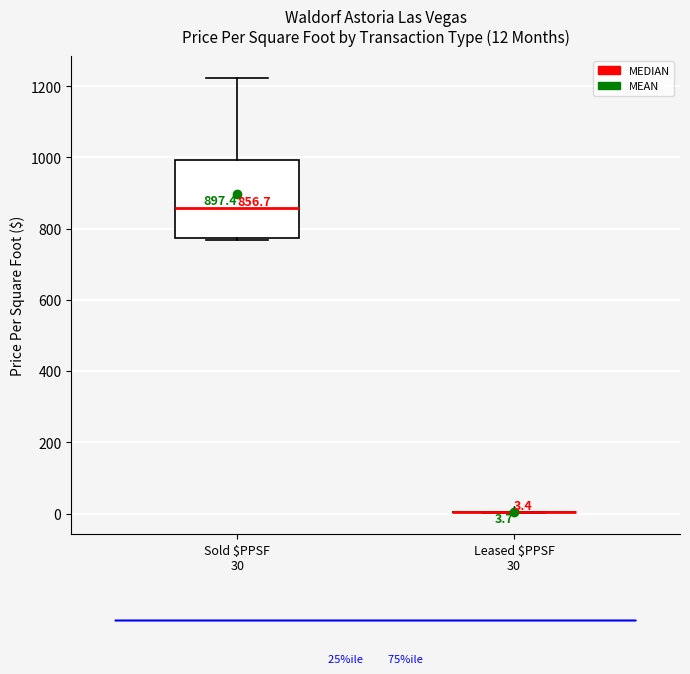

Comparing the boxes themselves (not the whiskers), which one is the tallest?

Sold $PPSF 30